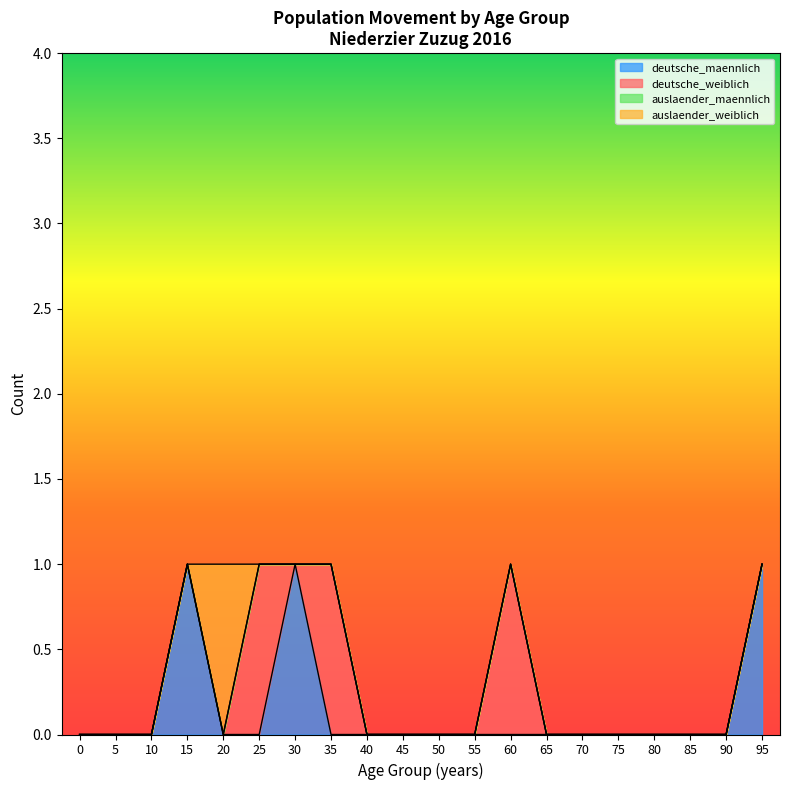

Rank the series at 60 from highest to lowest value.

deutsche_weiblich, deutsche_maennlich, auslaender_maennlich, auslaender_weiblich